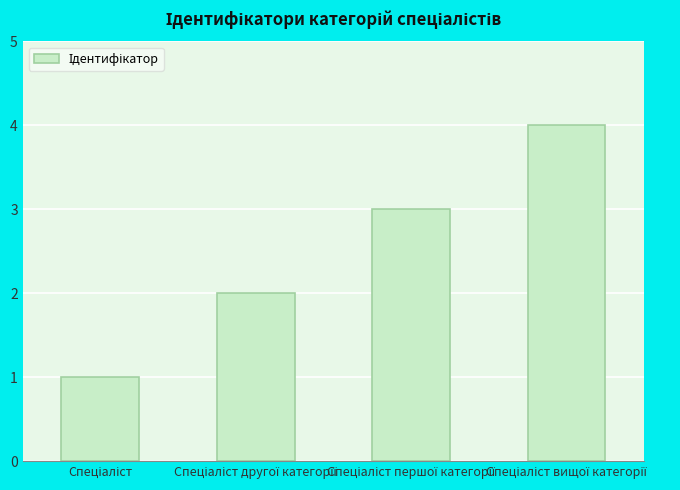

How many categories are shown in the chart?

4